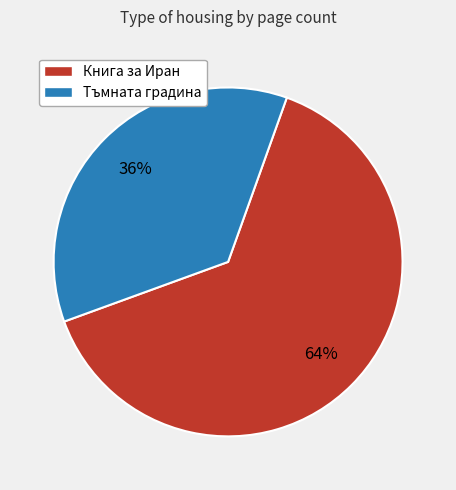

To the nearest percent, what percentage of the pie is Тъмната градина?

36%